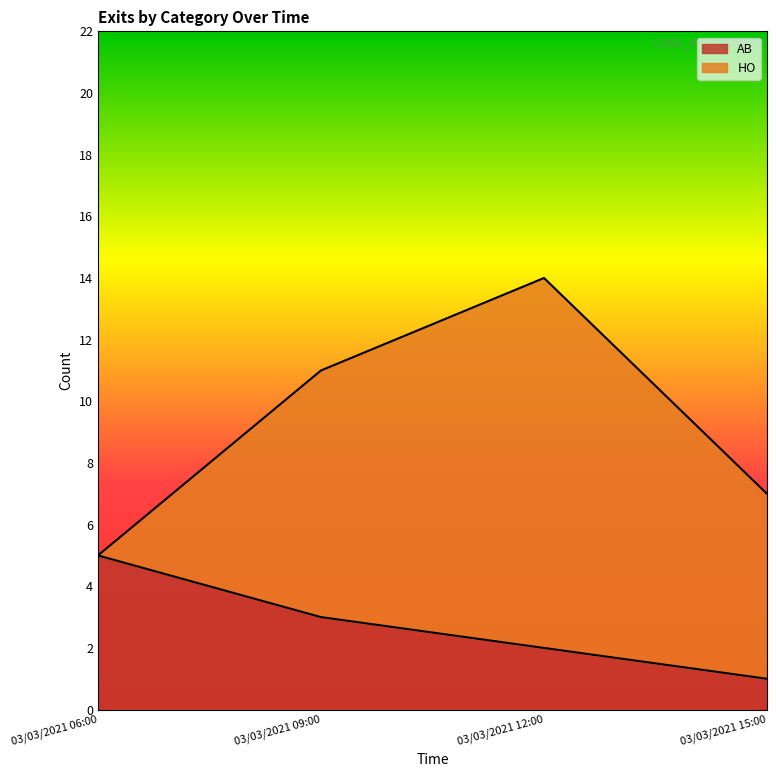

What is the difference between the maximum and minimum values?

4